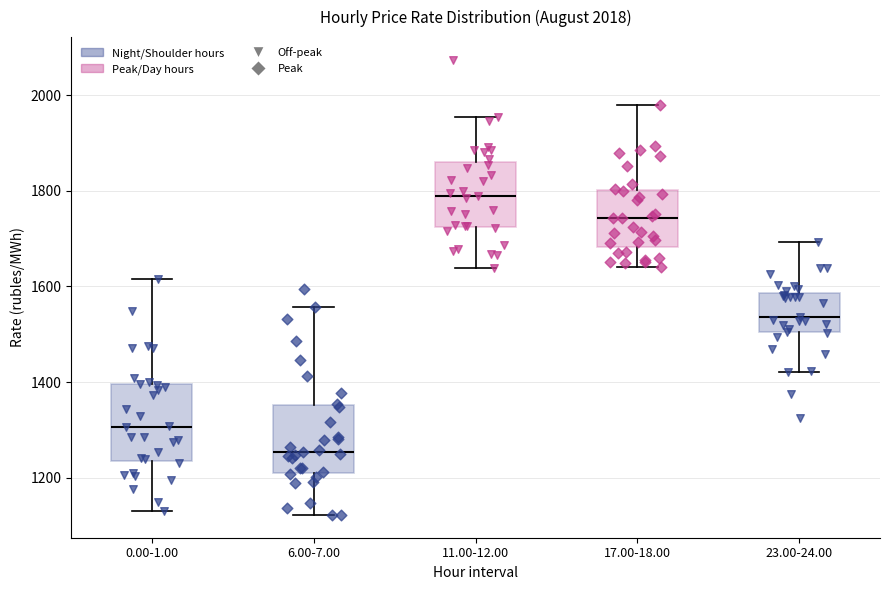

Which box's median line is the highest?

11.00-12.00